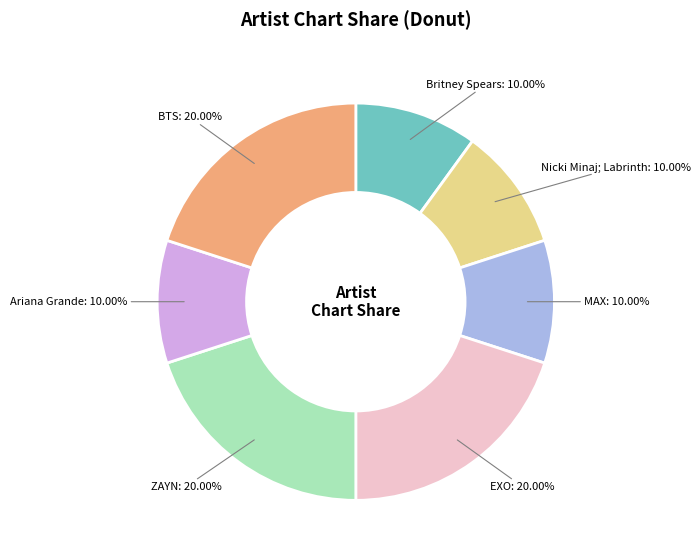

What percentage is NOT represented by ZAYN?

80.0%